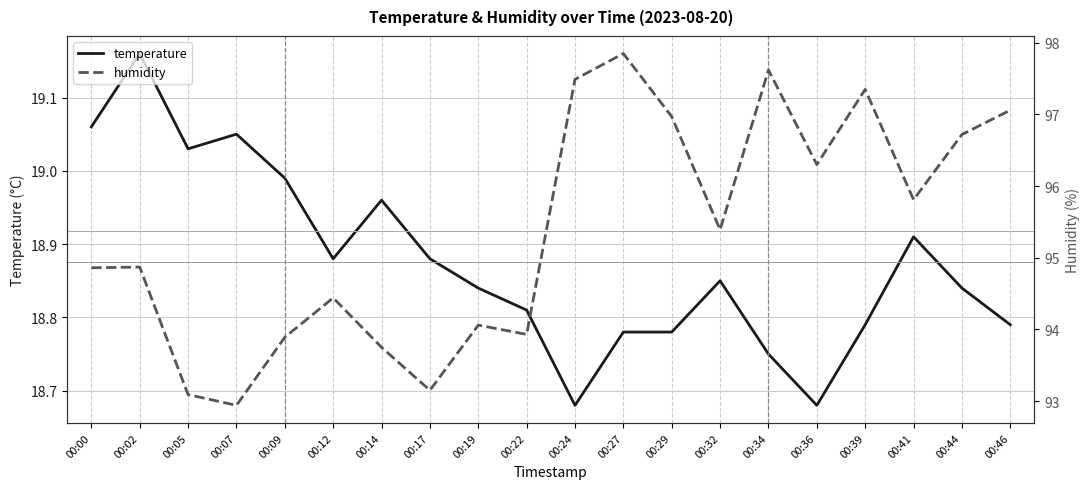

List the series in order of their overall mean, lowest first.

temperature, humidity